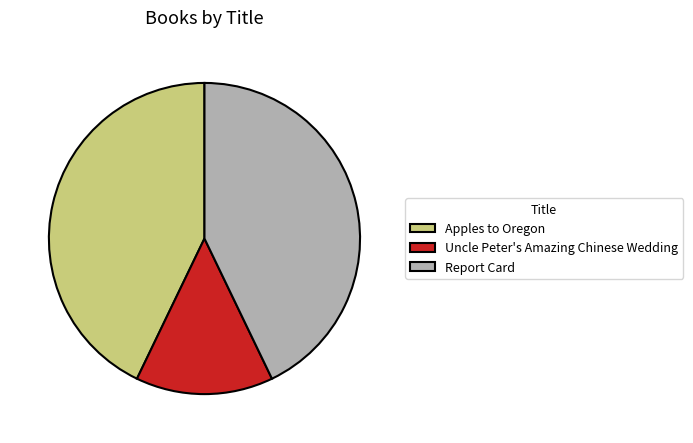

True or false: Uncle Peter's Amazing Chinese Wedding accounts for 1% of the total.

False